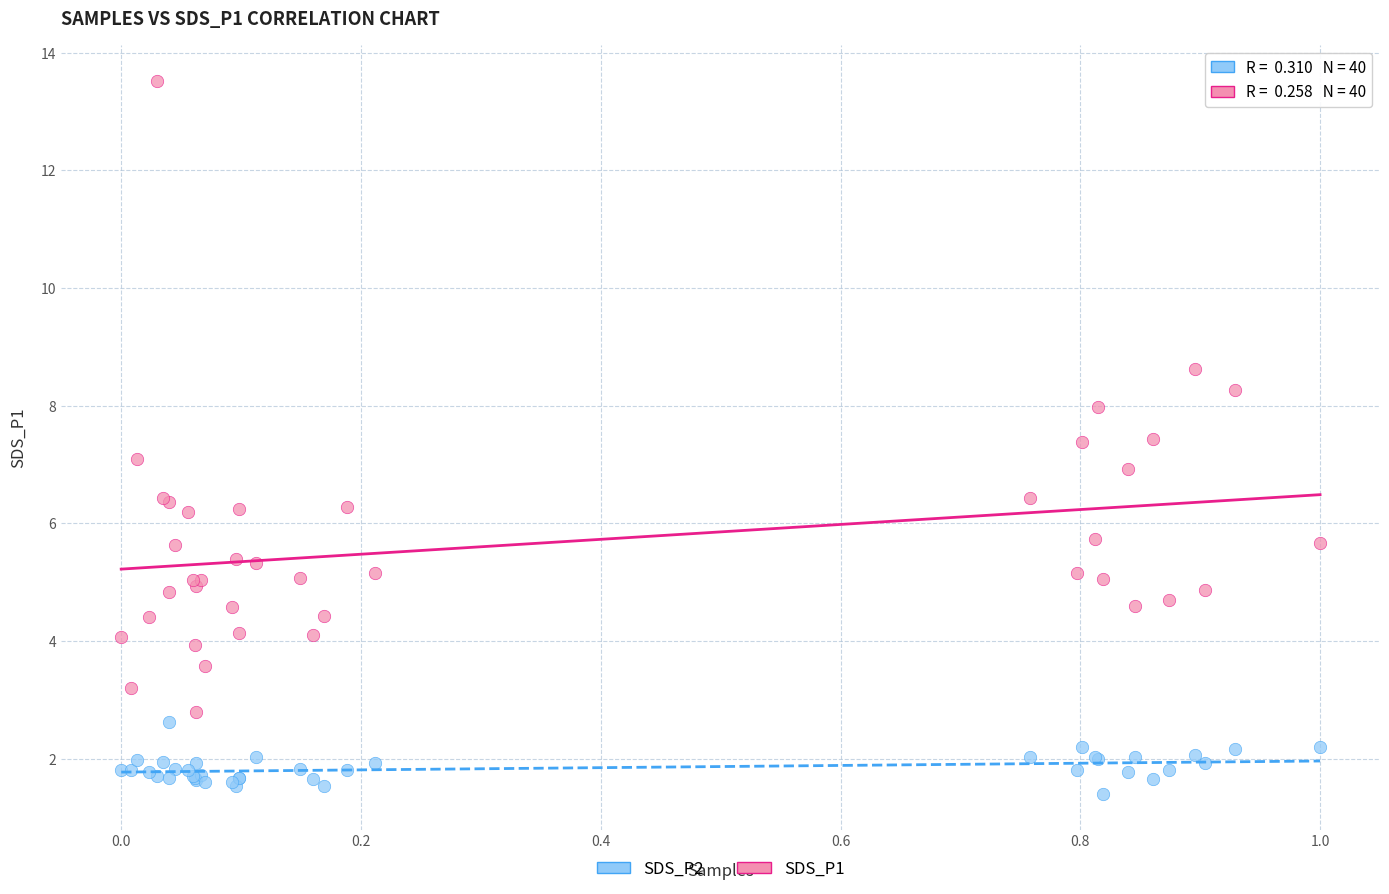

What is the X range (max minus min) for the scatter plot?

1.0